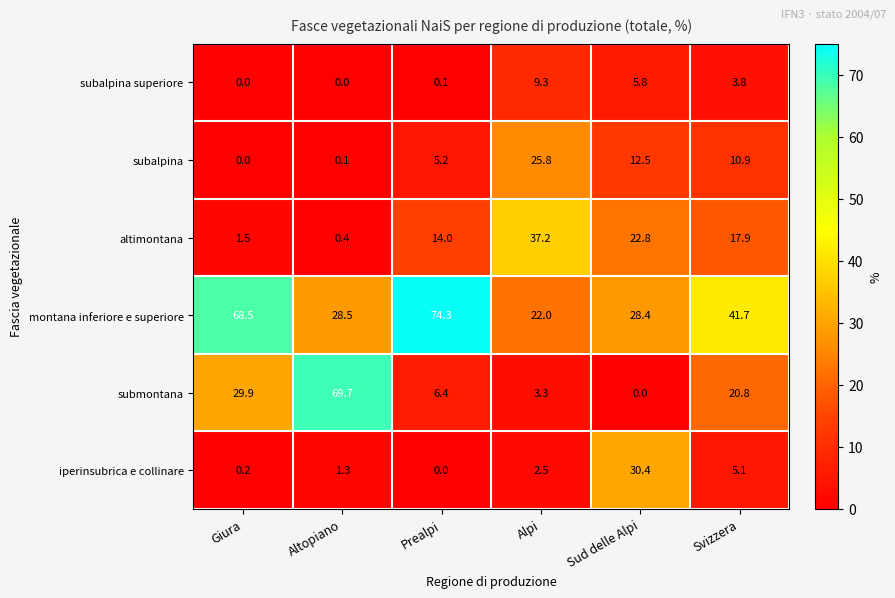

What is the maximum value for montana inferiore e superiore?

74.3